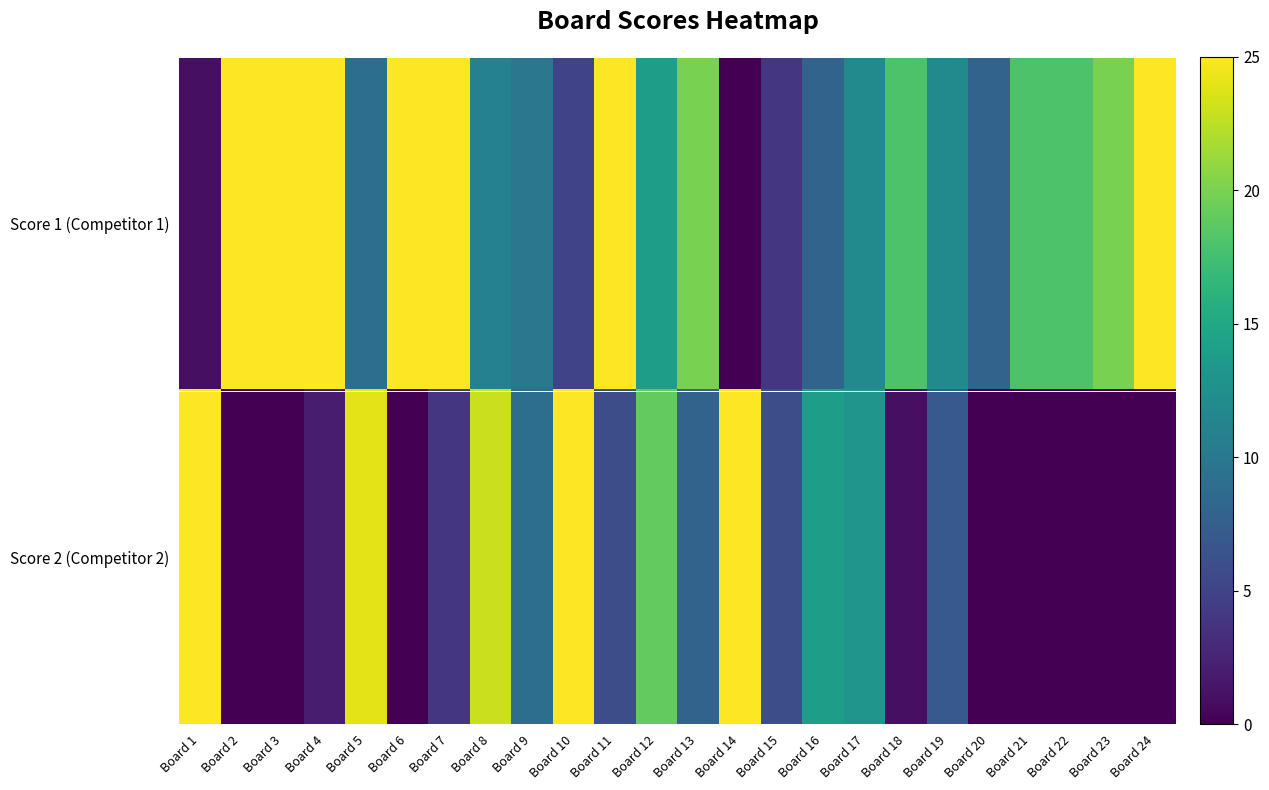

Which series has the widest spread of values?

Score 1 (Competitor 1)